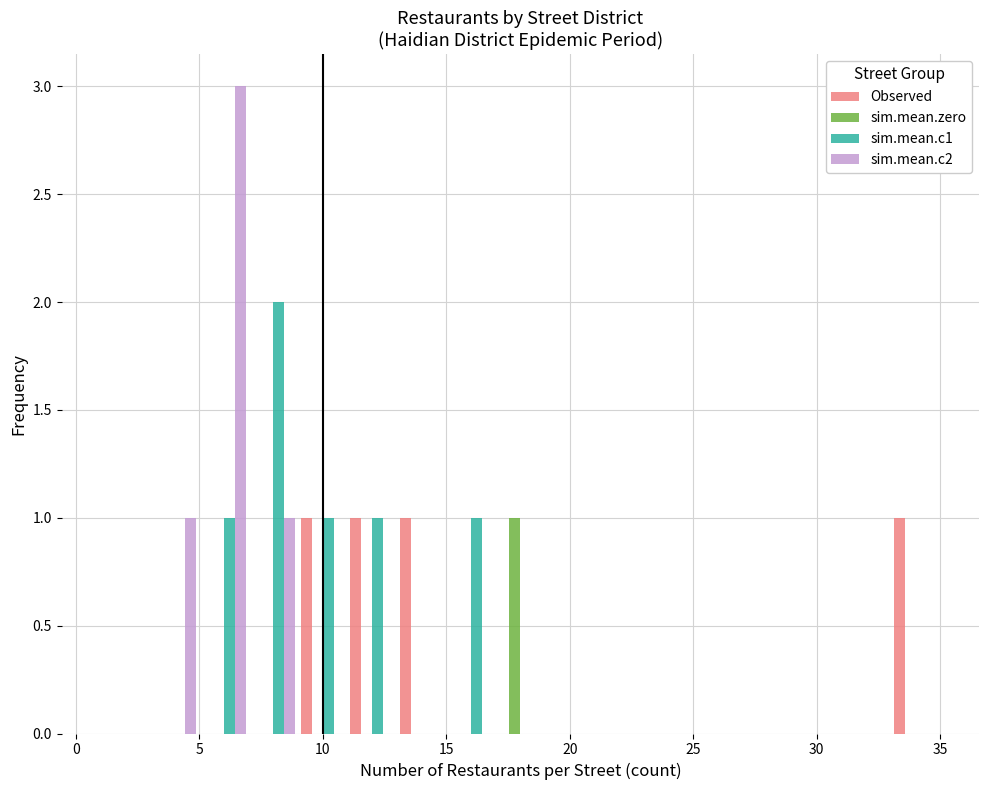

In the sim.mean.c2 series, which range on the x-axis has the tallest bar?

5 to 7